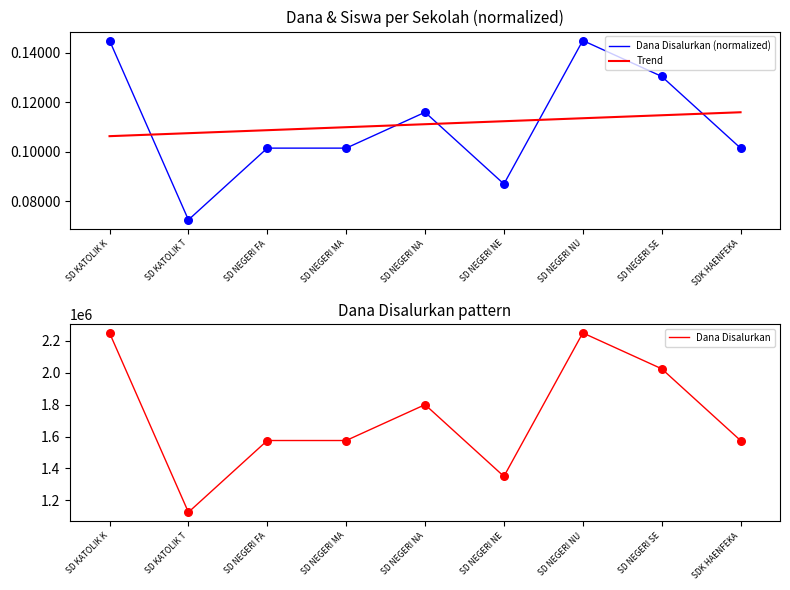

Which series contains the lowest Y value?

Dana Disalurkan (normalized)